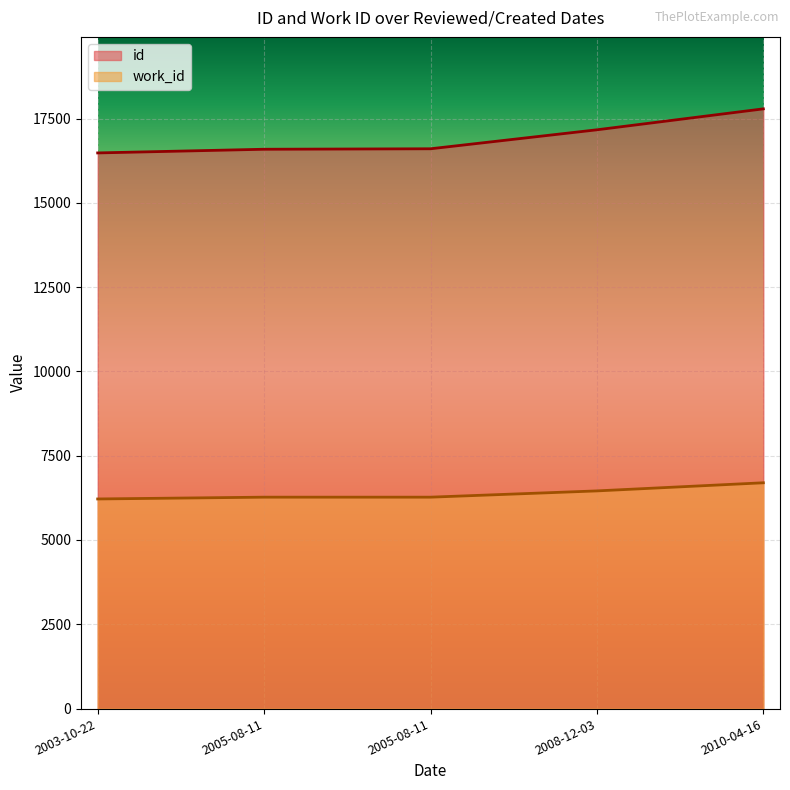

What is the minimum value shown in the chart?

6217